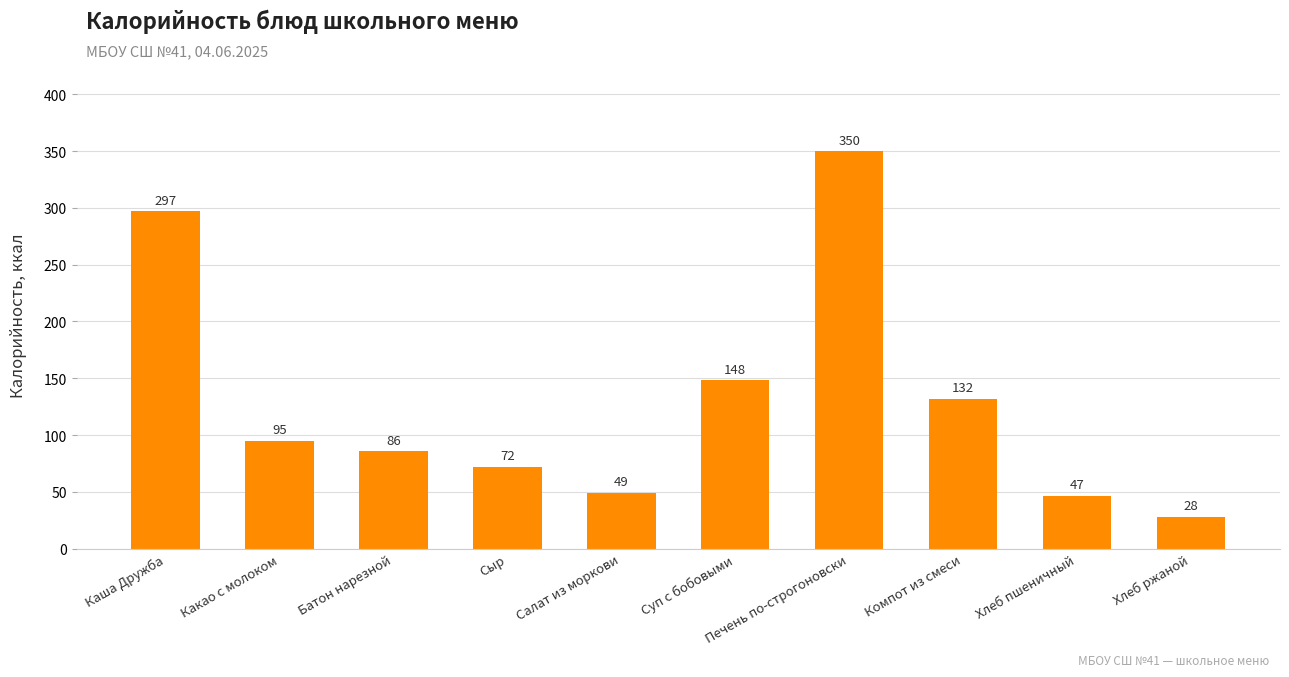

Is it true that the value at Батон нарезной is 36.0?

False